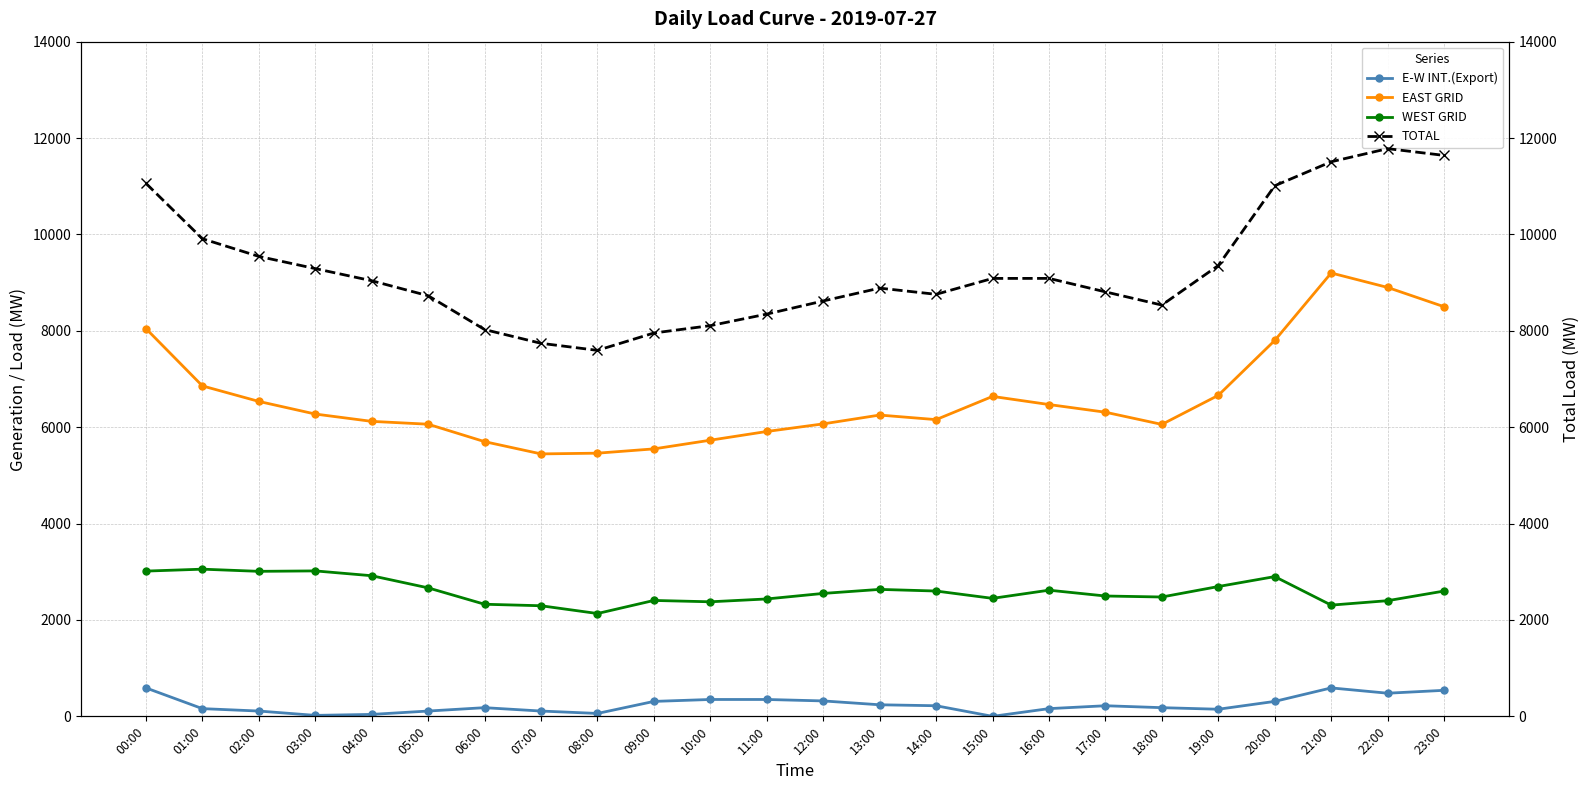

At which category does the chart reach its minimum across all series?

15:00